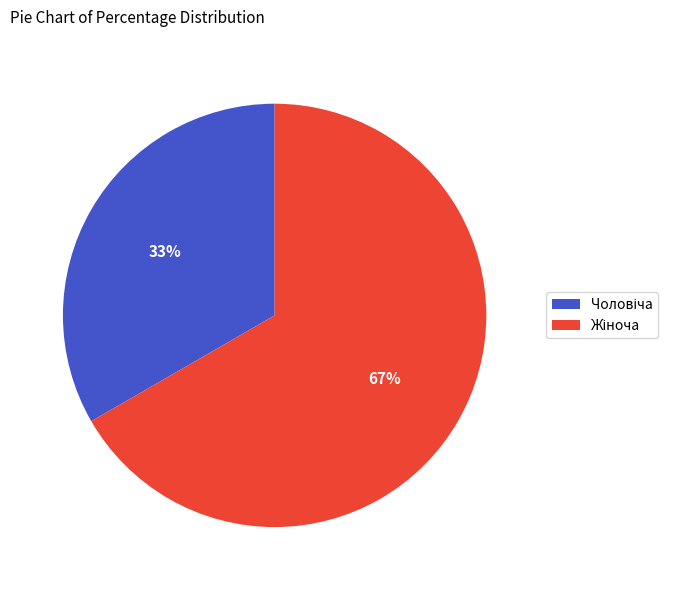

How many segments does this pie chart have?

2